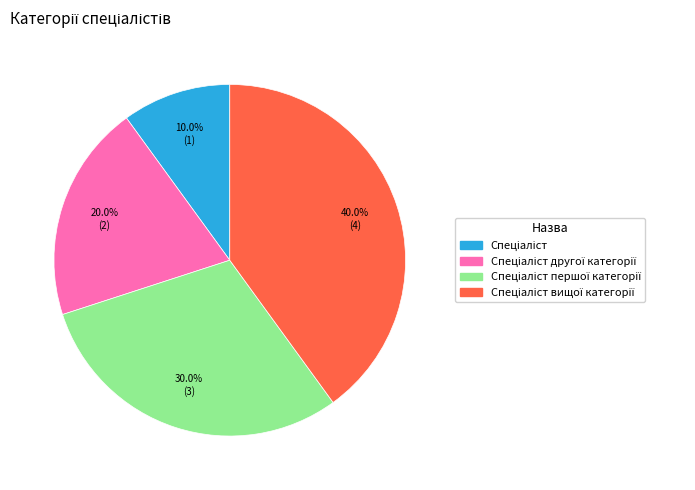

Is there any slice that represents more than half of the pie?

No